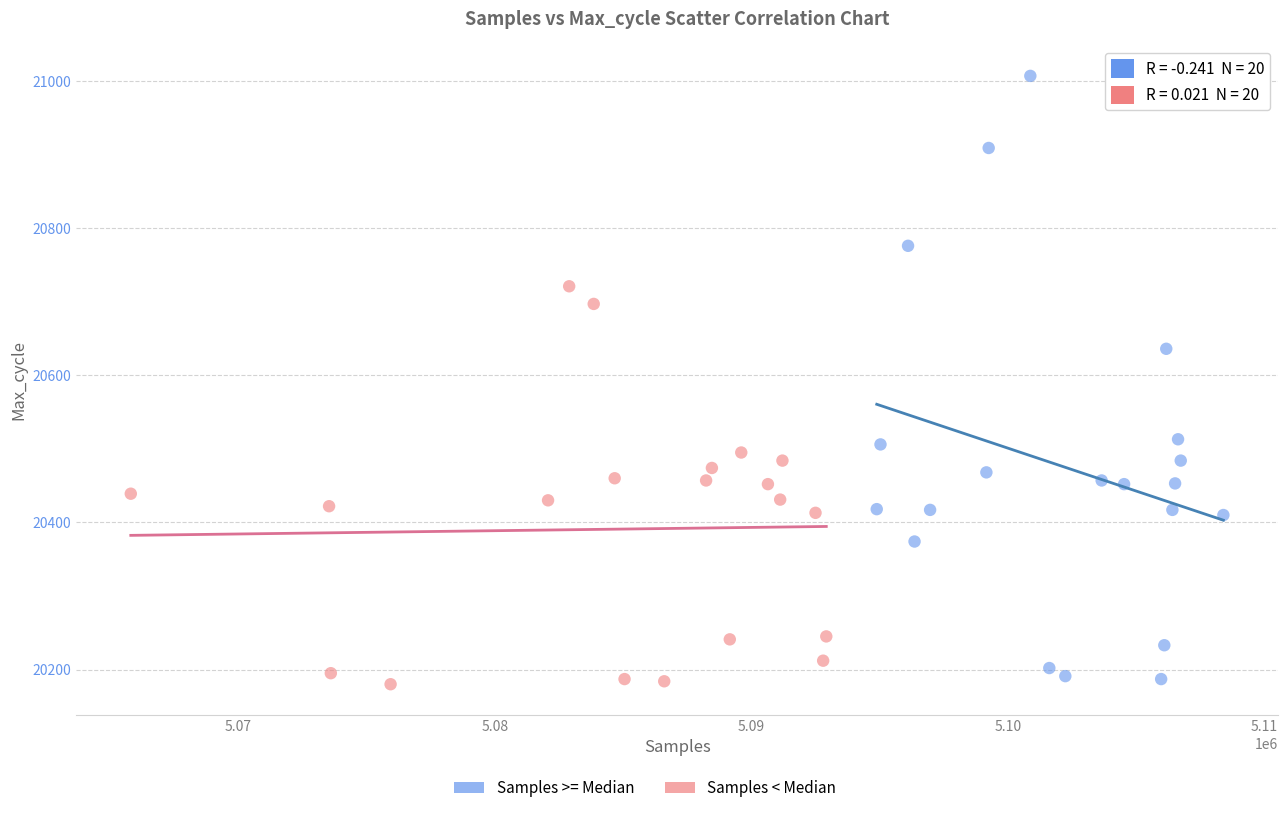

Which series contains the highest Y value?

Samples >= Median